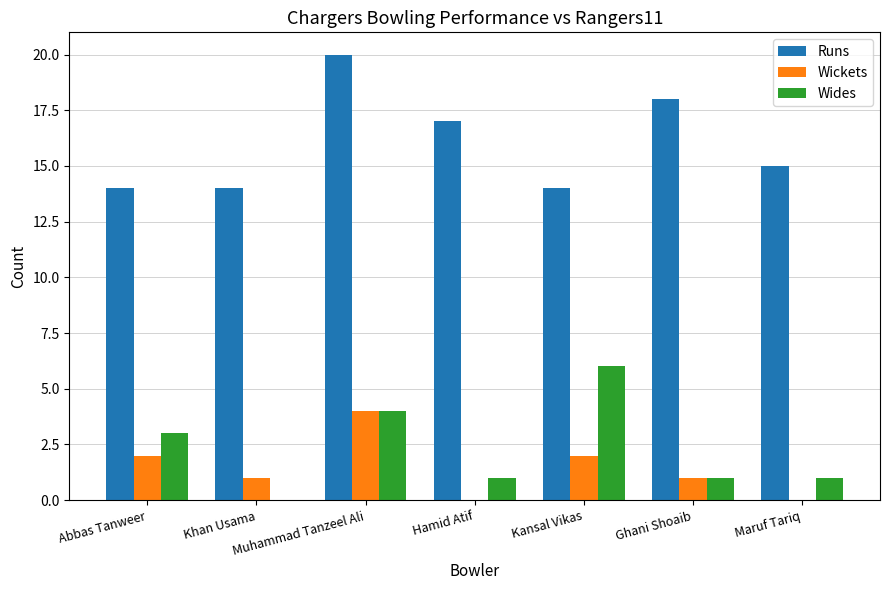

What value does the Wickets series have at Muhammad Tanzeel Ali?

4